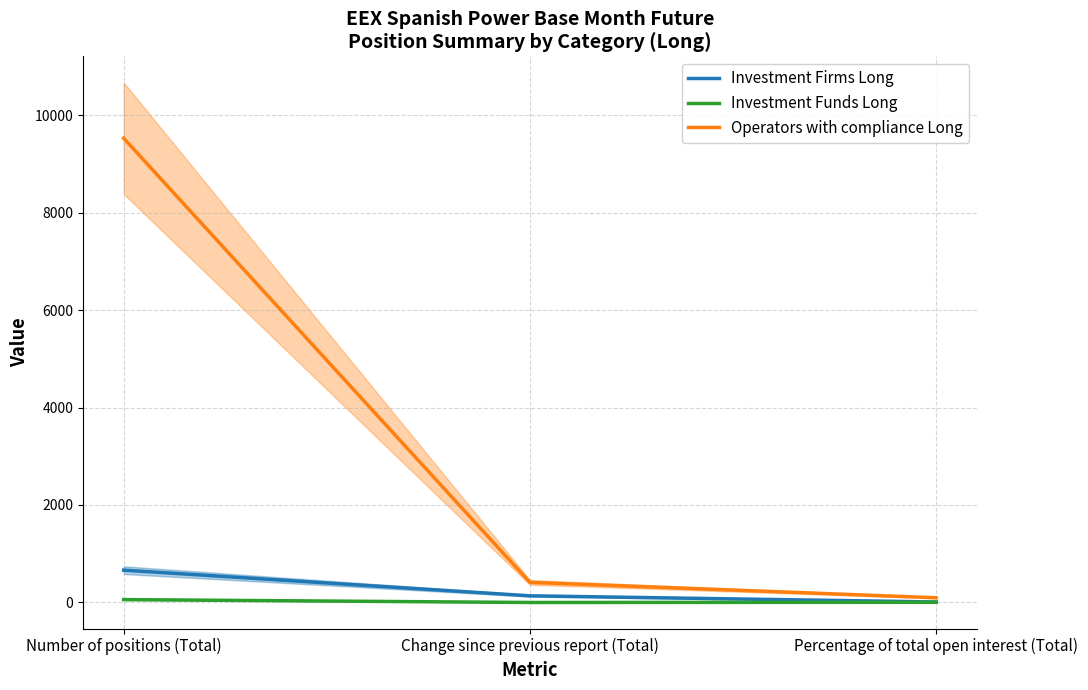

Between Change since previous report (Total) and Percentage of total open interest (Total), which series saw the biggest shift?

Operators with compliance Long